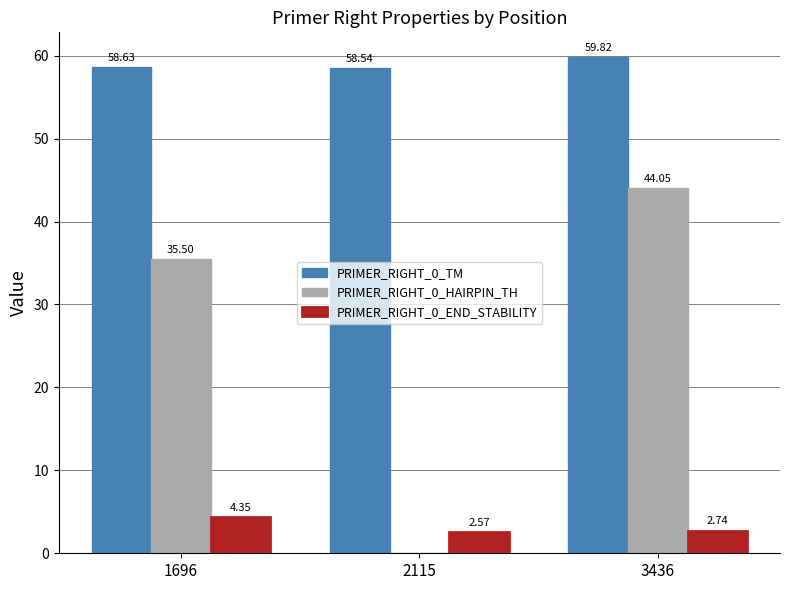

How many groups of bars are there?

3